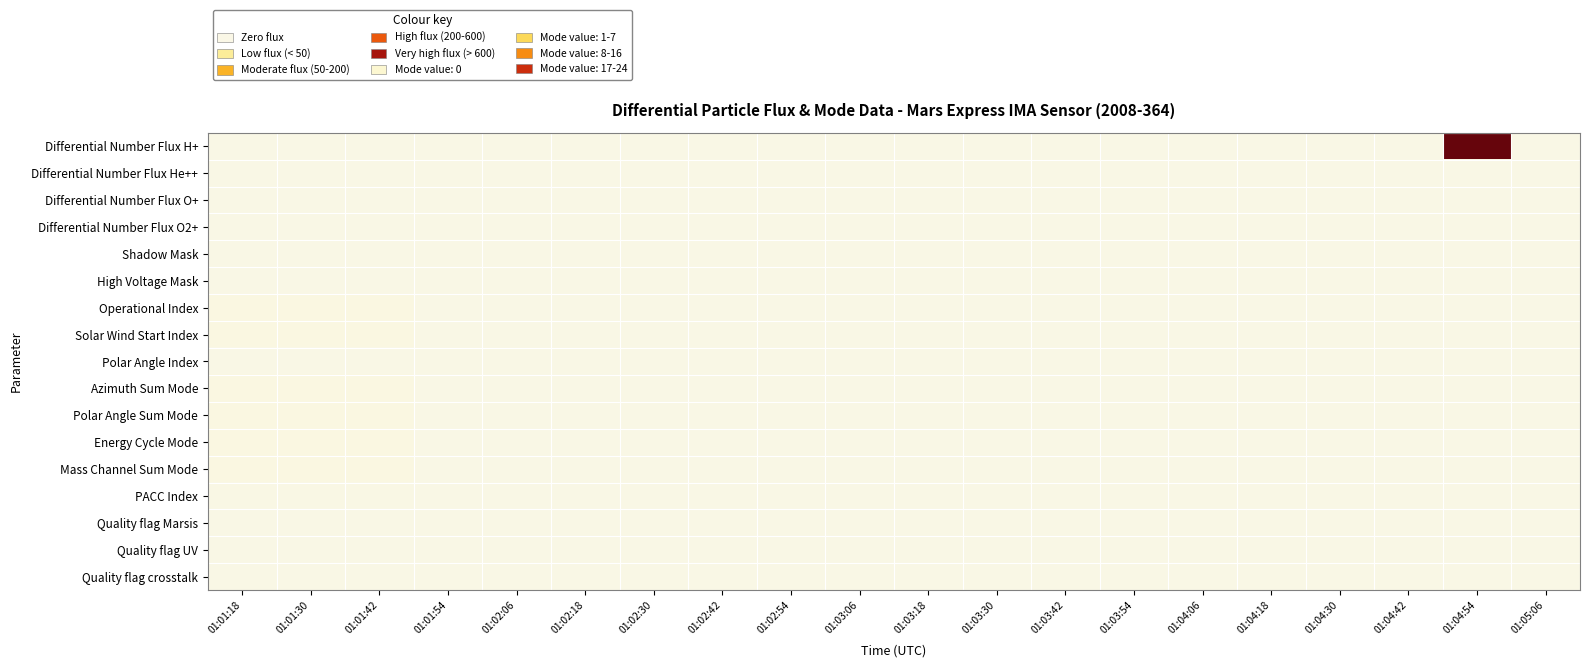

Count the number of data series in this chart.

17